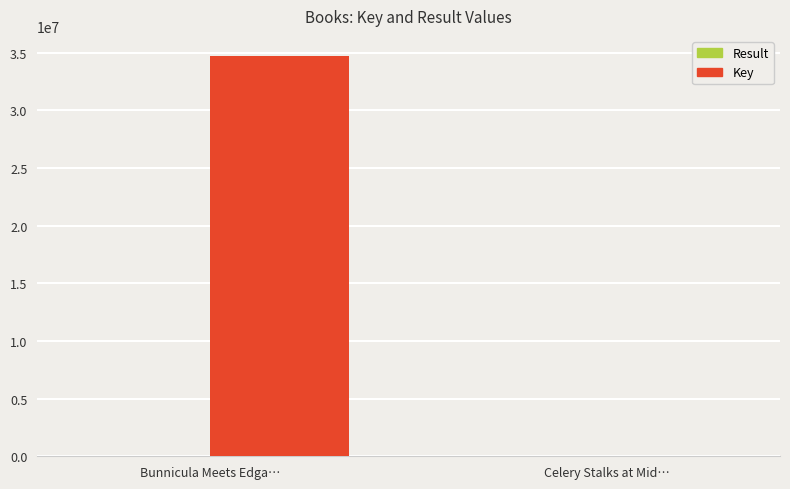

Between Bunnicula Meets Edga… and Celery Stalks at Mid…, which series saw the biggest shift?

Key